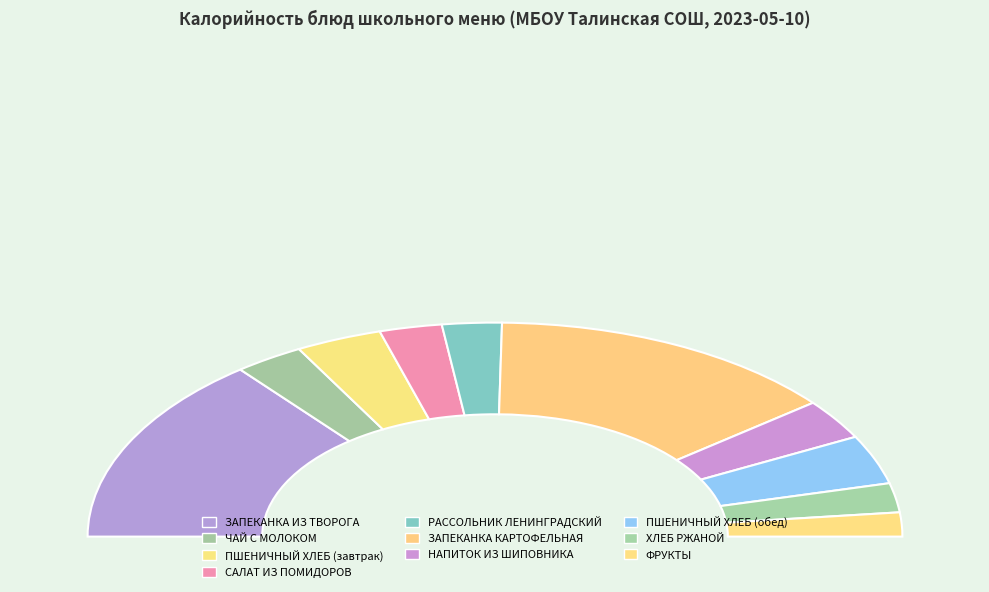

How many slices are in this pie chart?

10